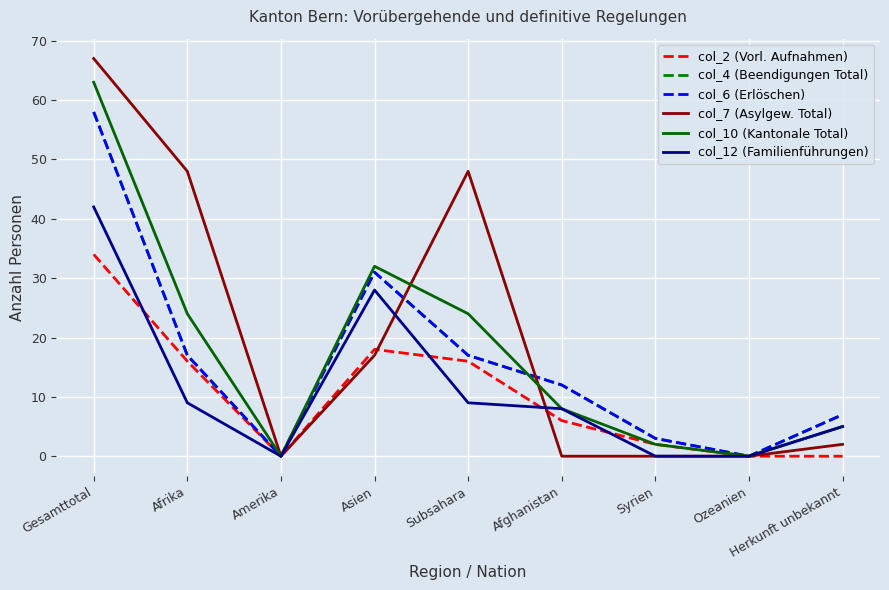

What is the total value across all series at Herkunft unbekannt?

26